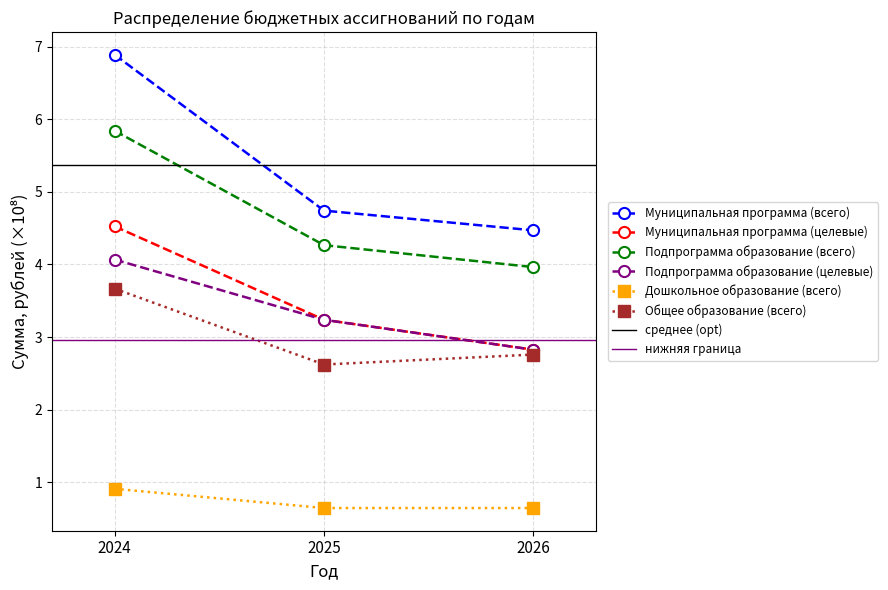

What is the difference between the maximum and minimum values in the Муниципальная программа (целевые) series?

1.7